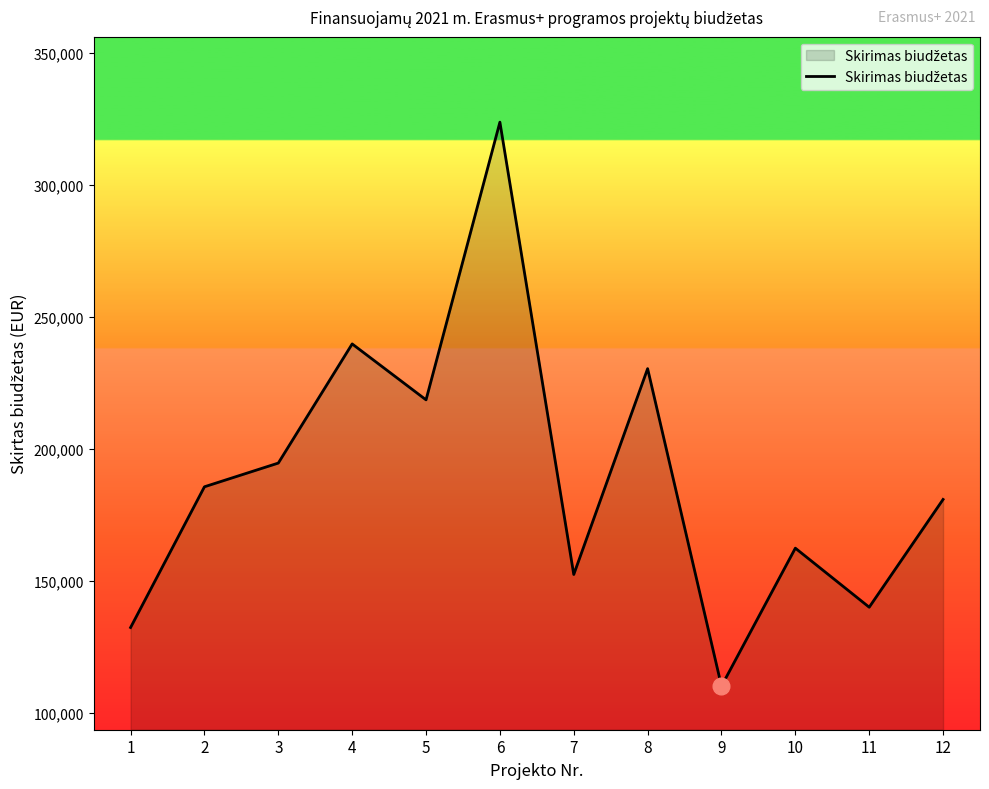

How many interior local valleys (lower than both neighbors) does the data have?

4